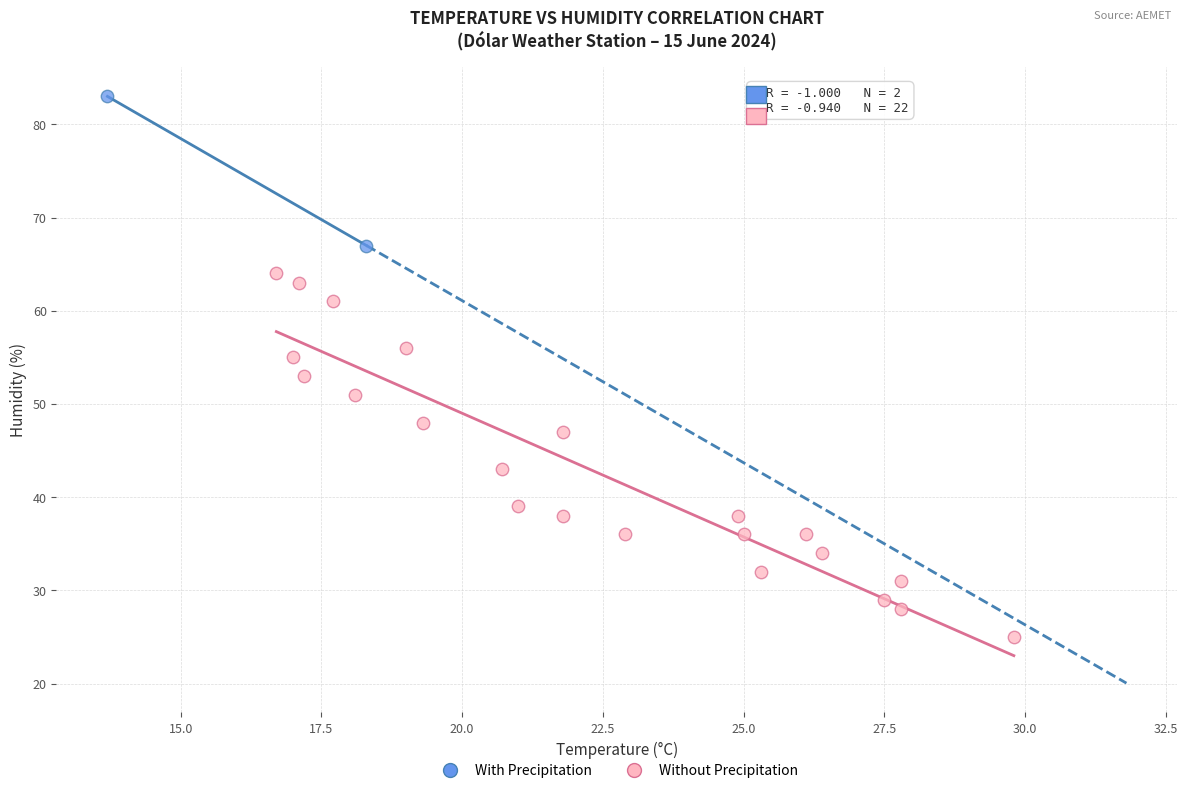

Which series has the largest Y range (max minus min)?

Without Precipitation